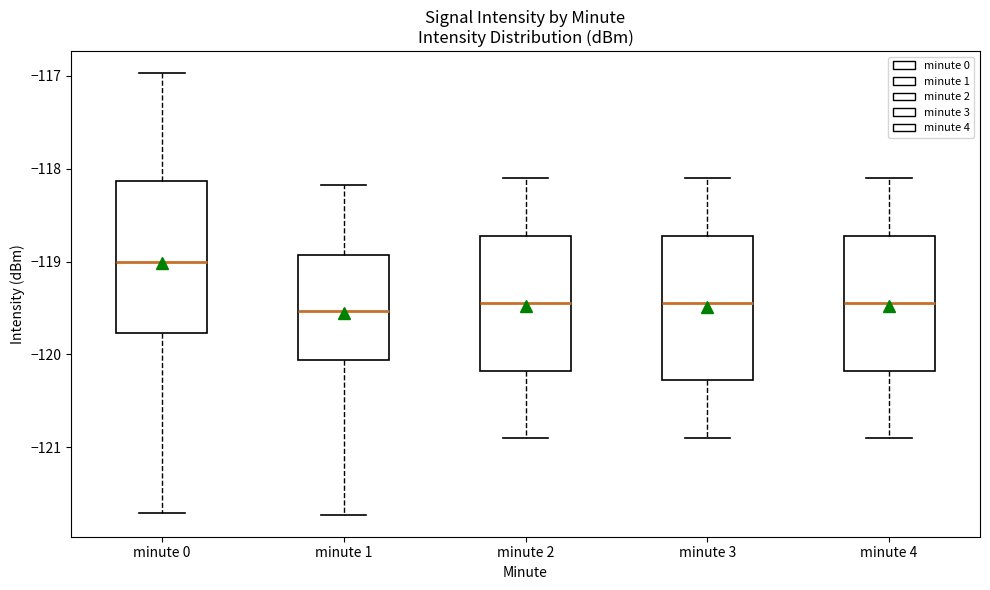

Reading left to right, transcribe this box plot: for each box, give where its median line is, the range the box spans, and where its two whiskers end, as read against the y-axis. The values are not printed on the chart, so give them approximately, as read against the axis.

minute 0: median -119.0, box -119.8 to -118.1, whiskers -121.7 to -117.0
minute 1: median -119.5, box -120.1 to -118.9, whiskers -121.7 to -118.2
minute 2: median -119.4, box -120.2 to -118.7, whiskers -120.9 to -118.1
minute 3: median -119.4, box -120.3 to -118.7, whiskers -120.9 to -118.1
minute 4: median -119.4, box -120.2 to -118.7, whiskers -120.9 to -118.1